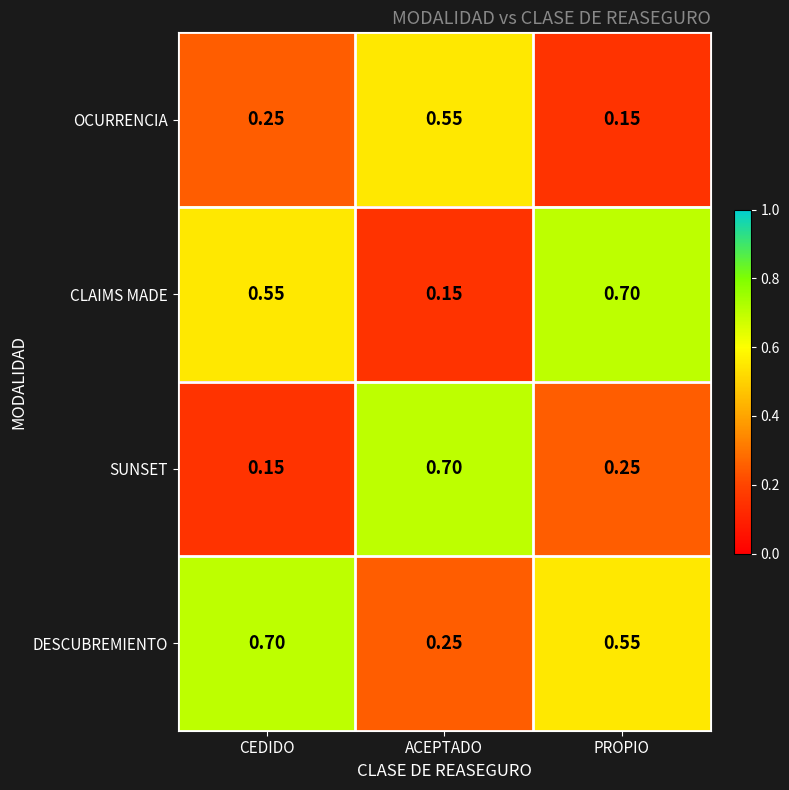

Which series changed the most between CEDIDO and ACEPTADO?

SUNSET